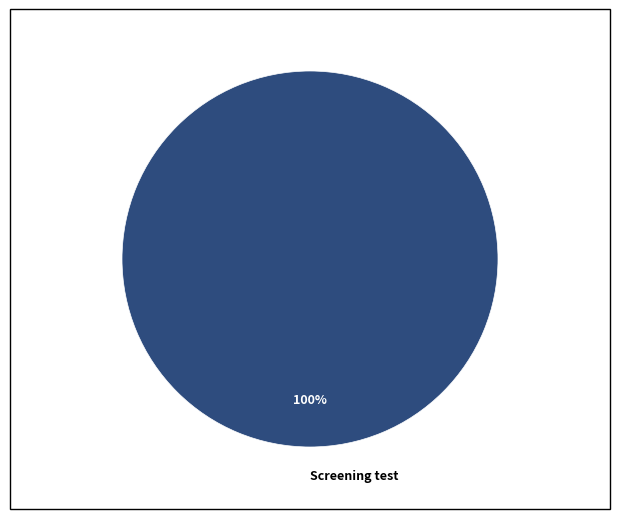

Is it true that Screening test is 92% of the pie?

False